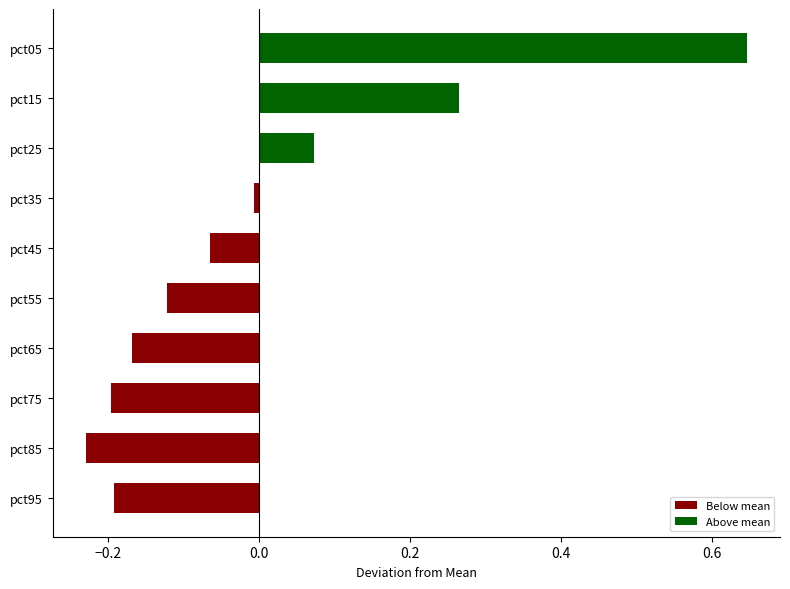

True or false: the data shows -0.2 at pct65.

True